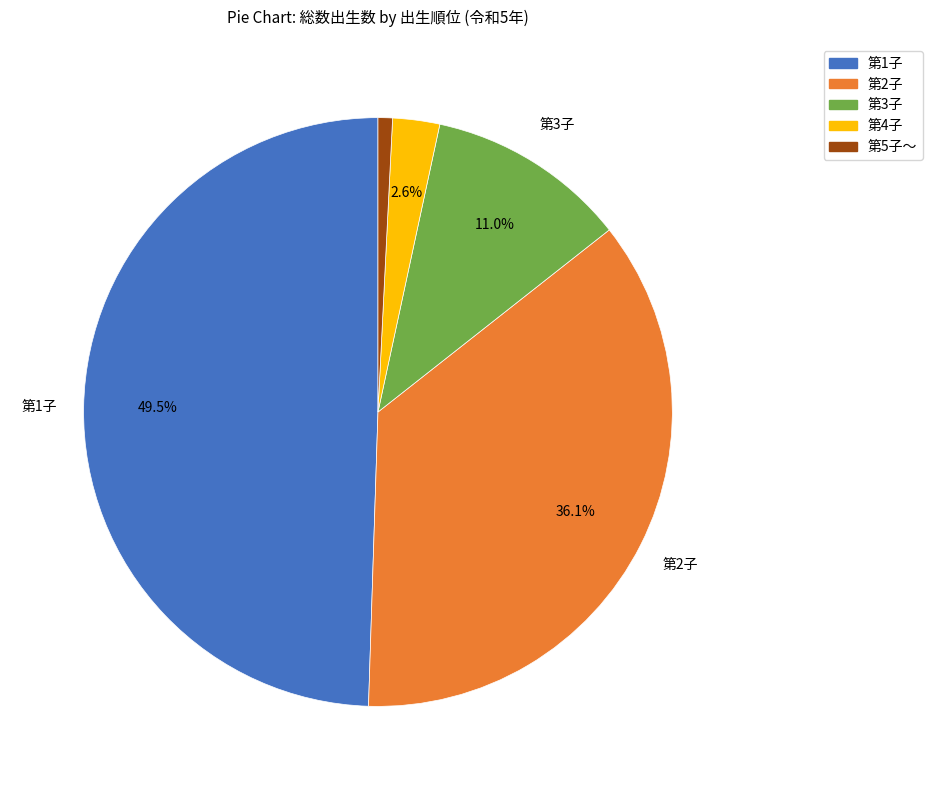

What is the largest slice in the pie chart?

第1子